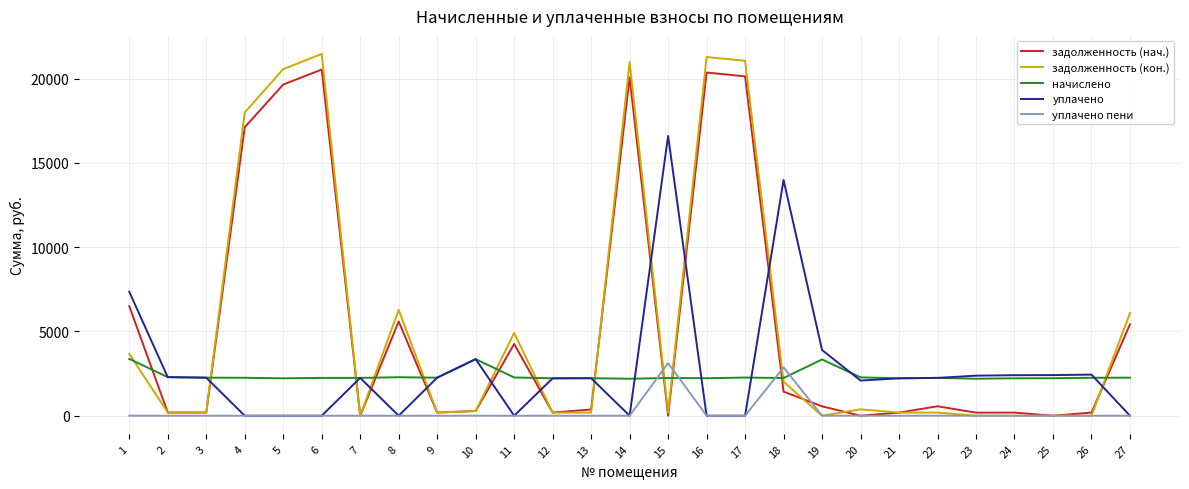

What is the difference between the уплачено values at 19 and 8?

3897.1